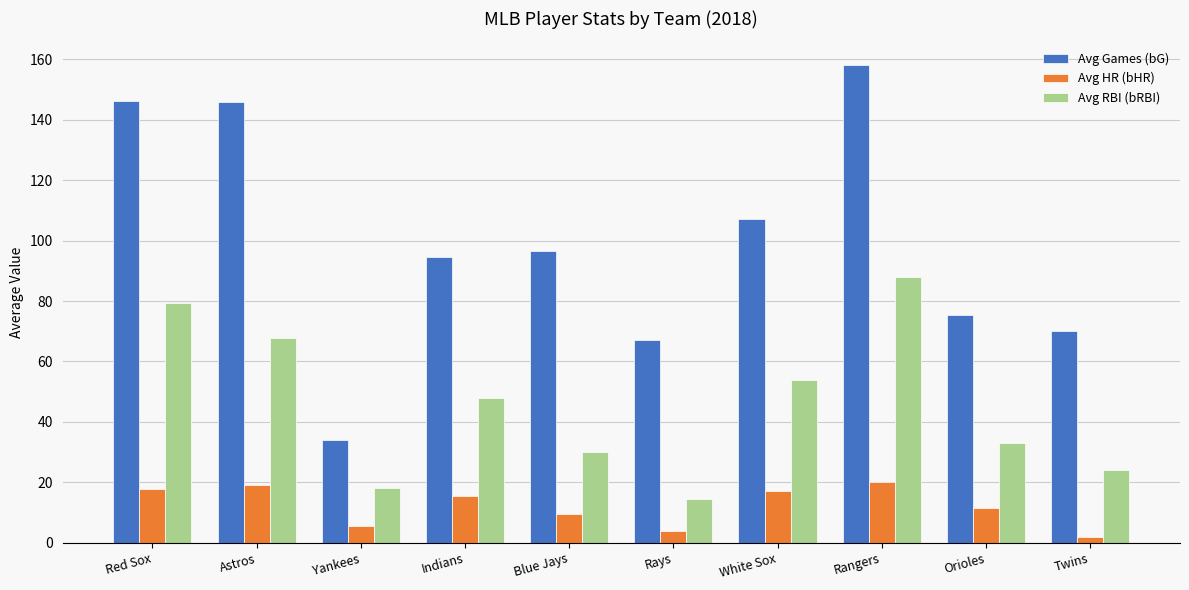

The Avg Games (bG) series shows 17.8 at Yankees. True or false?

False